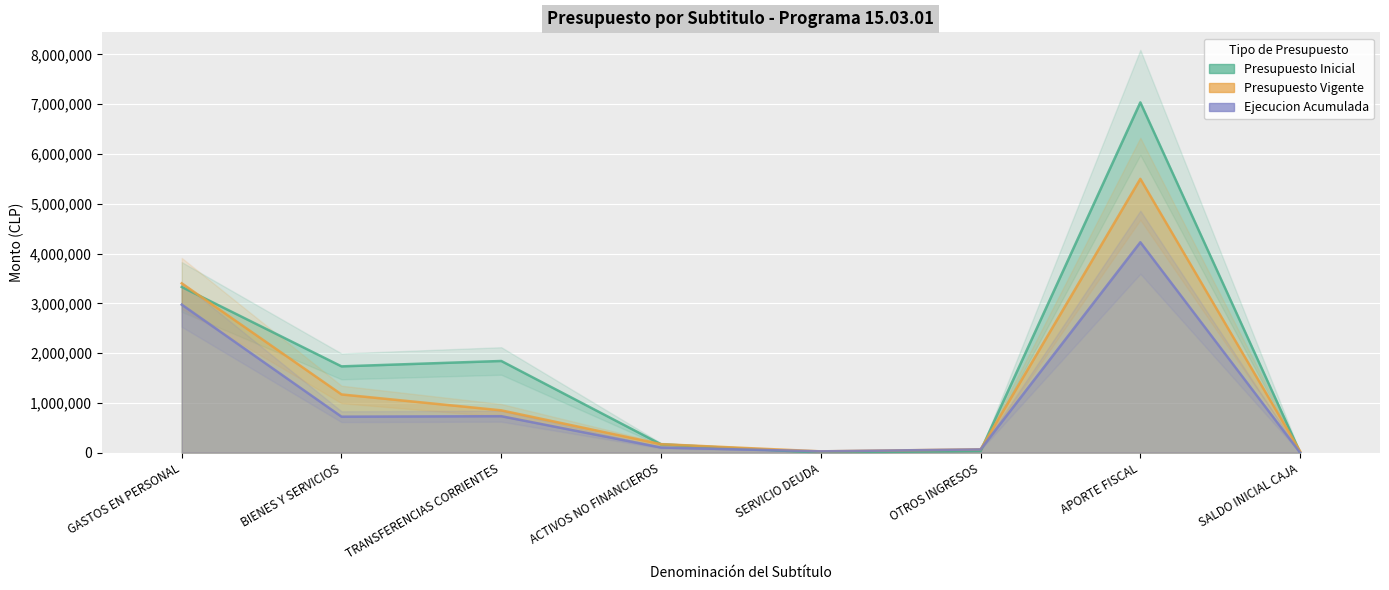

Rank the series at SERVICIO DEUDA from highest to lowest value.

Presupuesto Vigente, Ejecucion Acumulada, Presupuesto Inicial